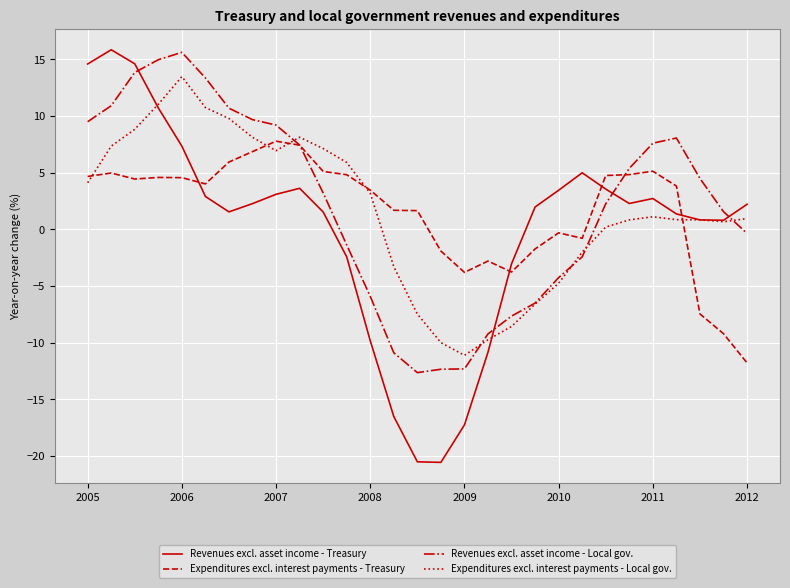

How many times do Revenues excl. asset income - Treasury and Revenues excl. asset income - Local gov. cross each other?

4